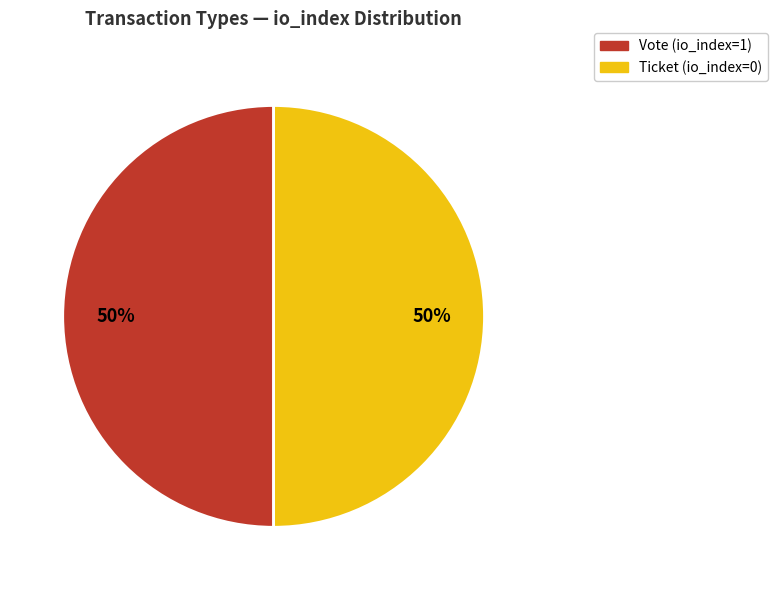

Is the sum of Vote (io_index=1) and Ticket (io_index=0) greater than half?

Yes